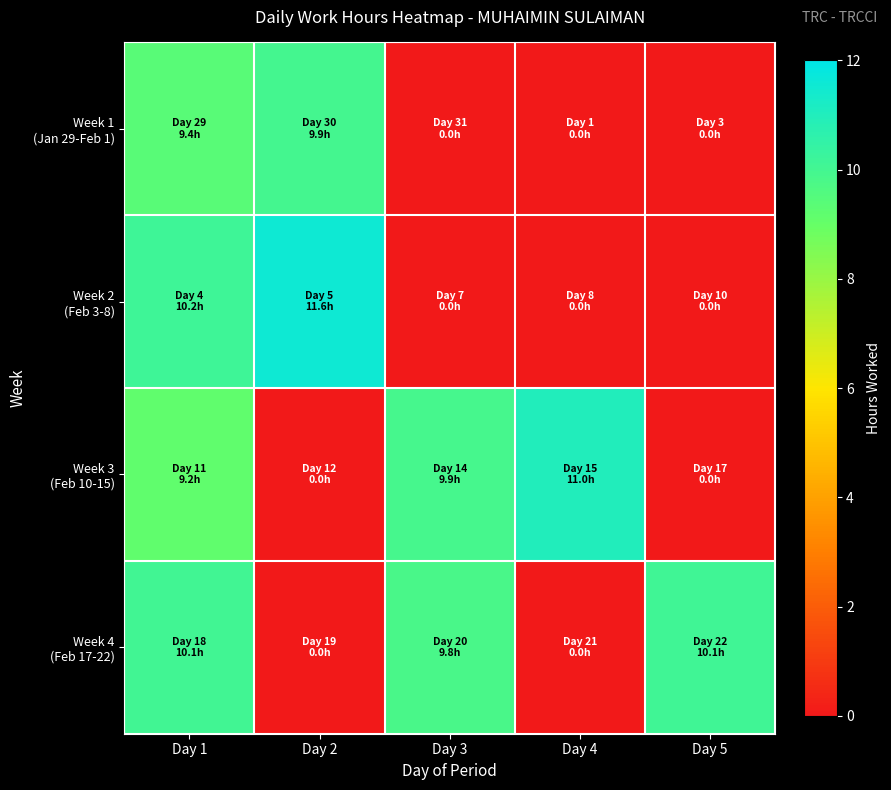

Which series has the widest spread of values?

Week 2 (Feb 3-8)